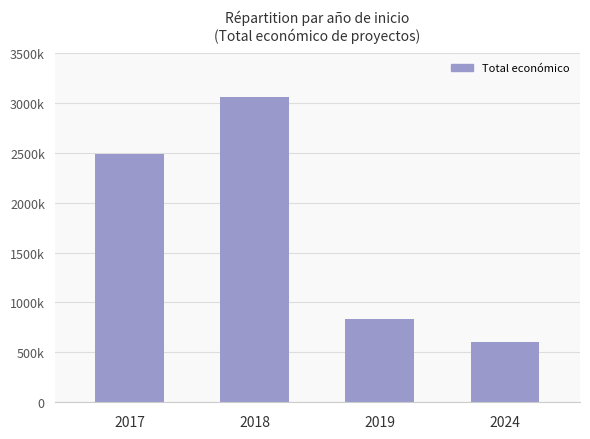

The chart shows a value of 599211 at 2024. True or false?

True